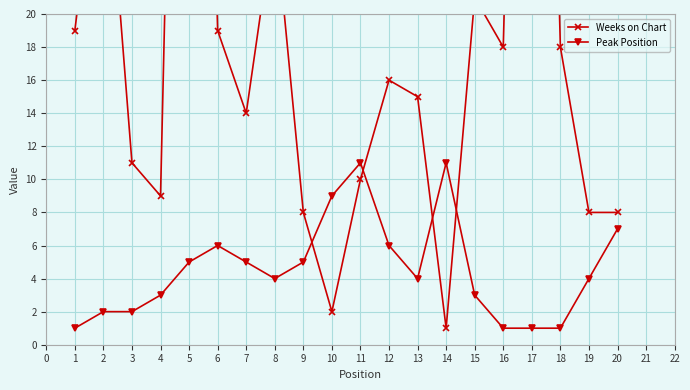

How many lines are shown in the chart?

2